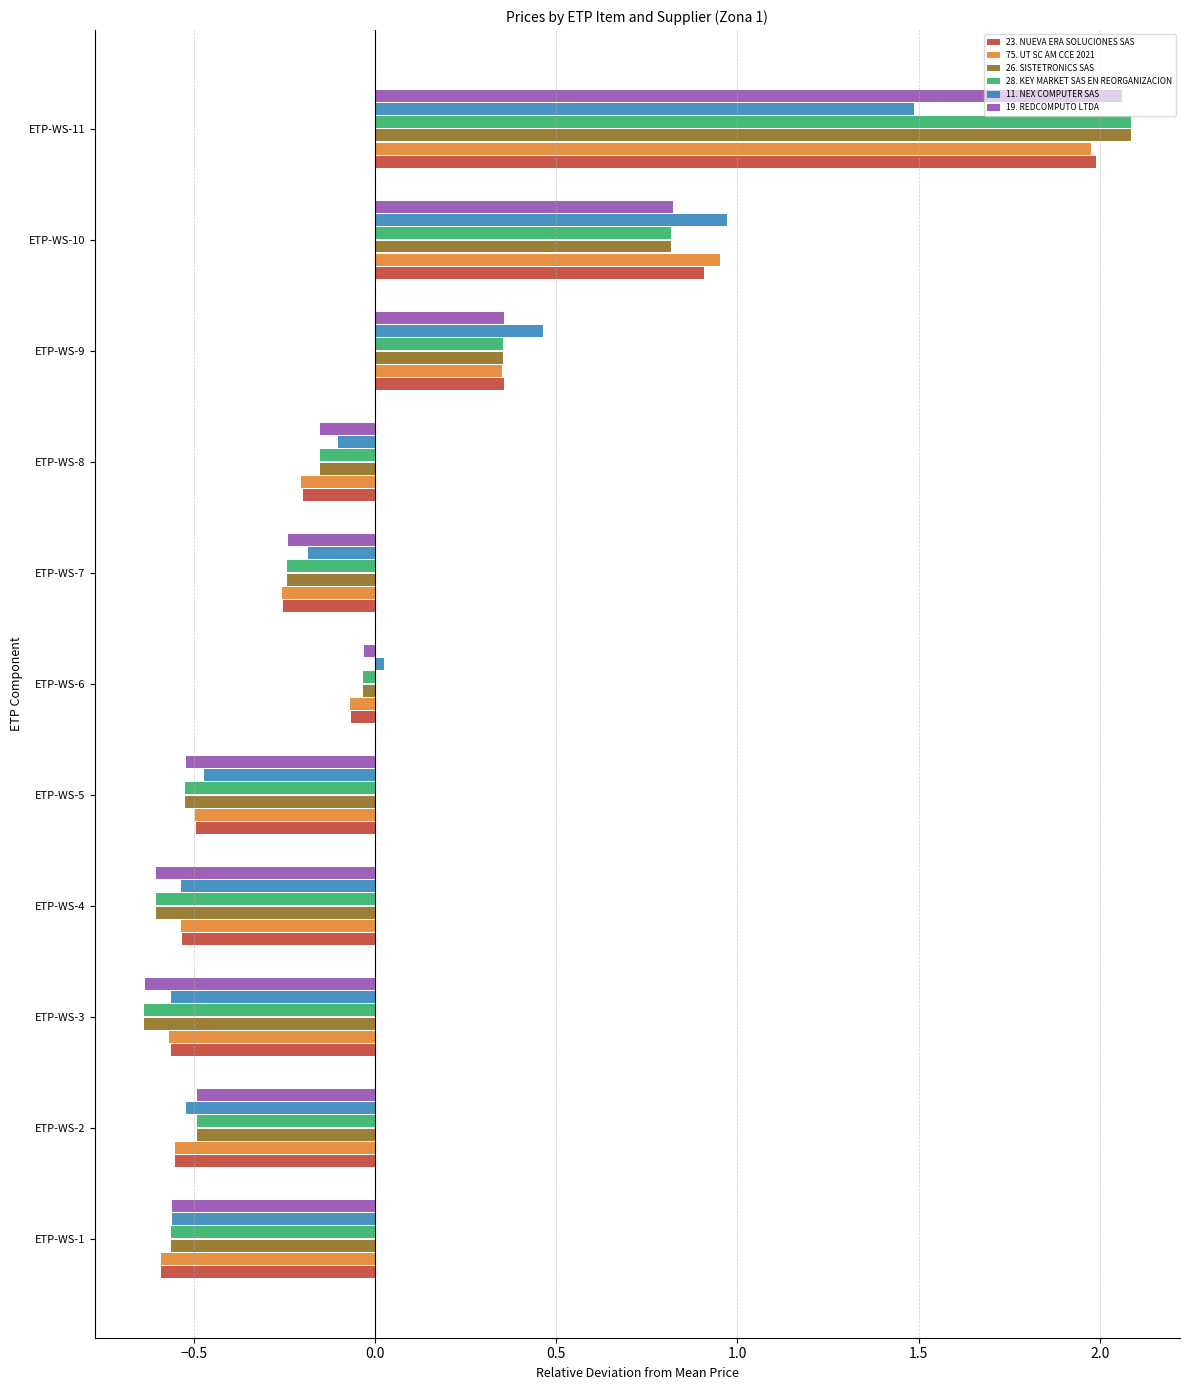

At which category does the chart reach its peak across all series?

ETP-WS-11